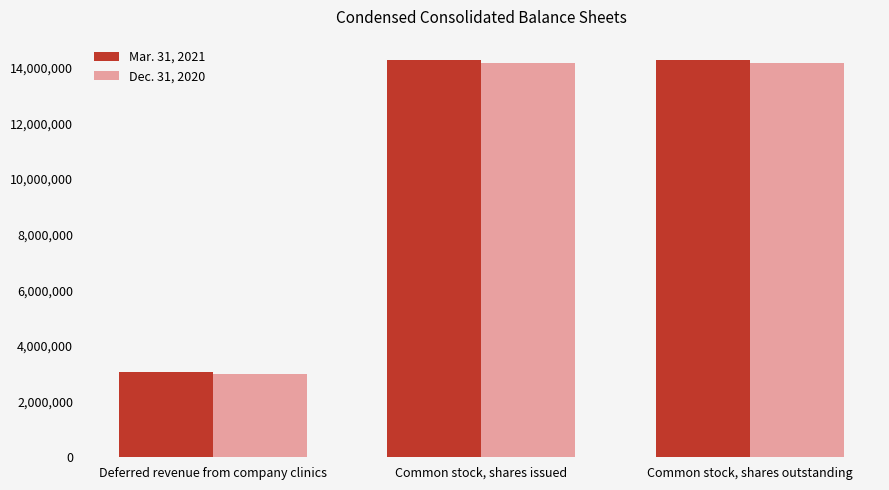

What is the difference between the Mar. 31, 2021 values at Deferred revenue from company clinics and Common stock, shares issued?

11242243